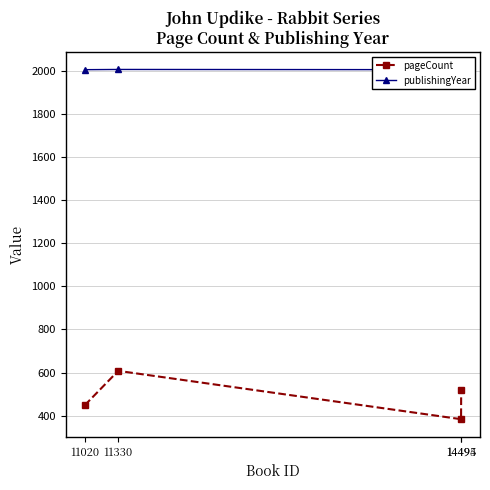

Rank the categories by pageCount value from lowest to highest.

14494, 11020, 14495, 11330